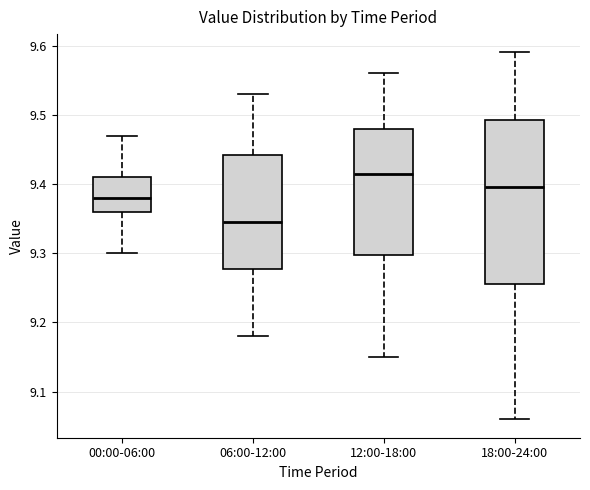

Reading left to right, read every box against the y-axis: the position of its median line, the range the box covers, and the ends of its whiskers. The values are not printed on the chart, so give them approximately, as read against the axis.

00:00-06:00: median 9.38, box 9.36 to 9.41, whiskers 9.30 to 9.47
06:00-12:00: median 9.35, box 9.28 to 9.44, whiskers 9.18 to 9.53
12:00-18:00: median 9.42, box 9.30 to 9.48, whiskers 9.15 to 9.56
18:00-24:00: median 9.40, box 9.26 to 9.49, whiskers 9.06 to 9.59